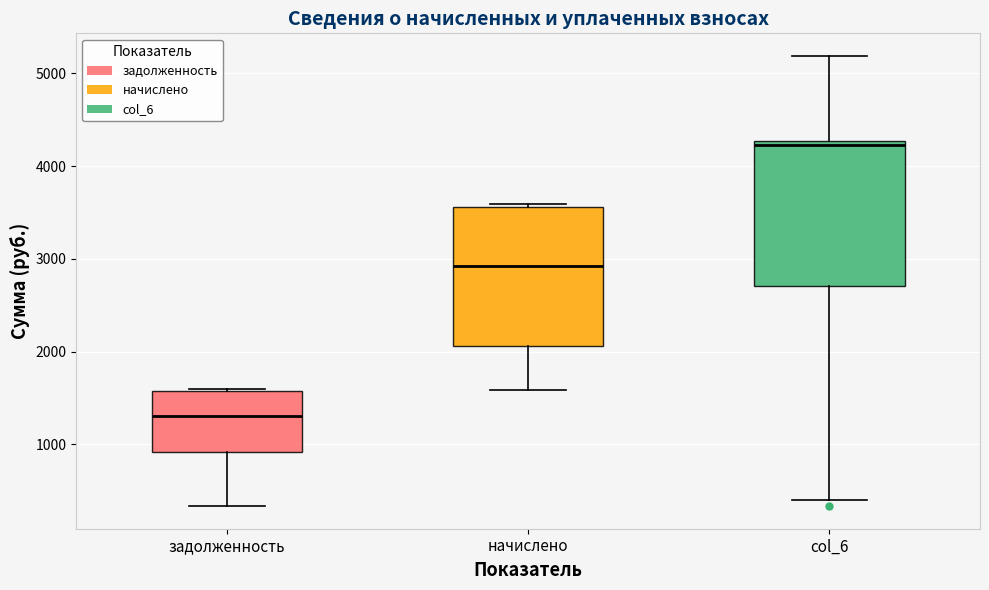

Reading left to right, read every box against the y-axis: the position of its median line, the range the box covers, and the ends of its whiskers. The values are not printed on the chart, so give them approximately, as read against the axis.

задолженность: median 1300, box 900 to 1600, whiskers 300 to 1600
начислено: median 2900, box 2100 to 3600, whiskers 1600 to 3600 (just above the box's upper edge)
col_6: median 4200, box 2700 to 4300, whiskers 400 to 5200